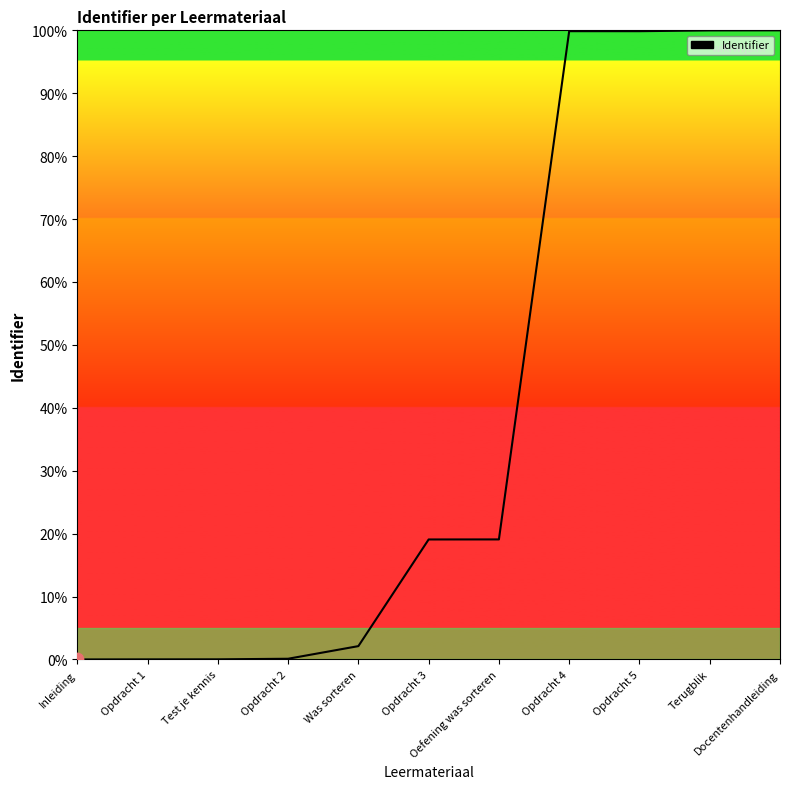

Between Opdracht 3 and Test je kennis, which is larger?

Opdracht 3